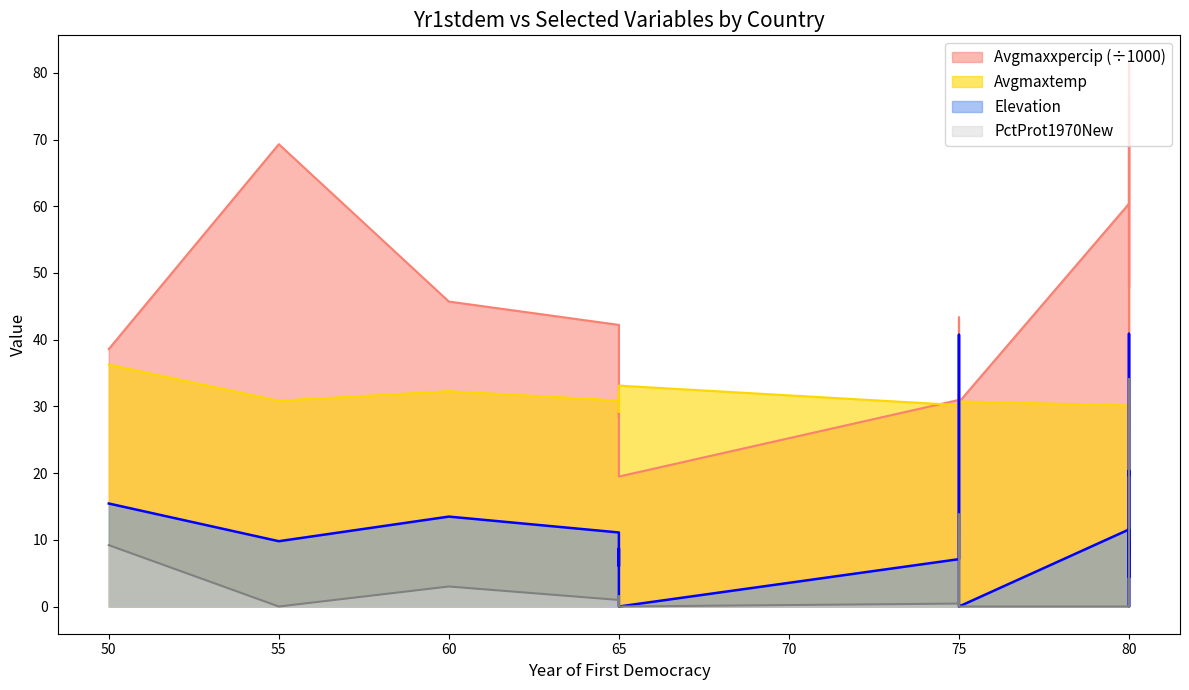

How many lines are shown in the chart?

4